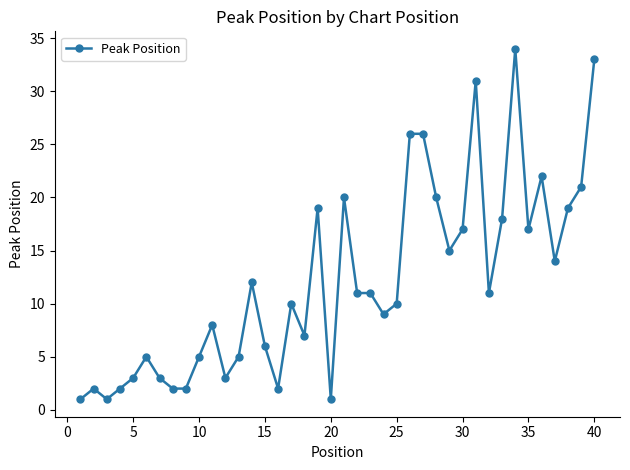

What is the maximum value shown in the chart?

34